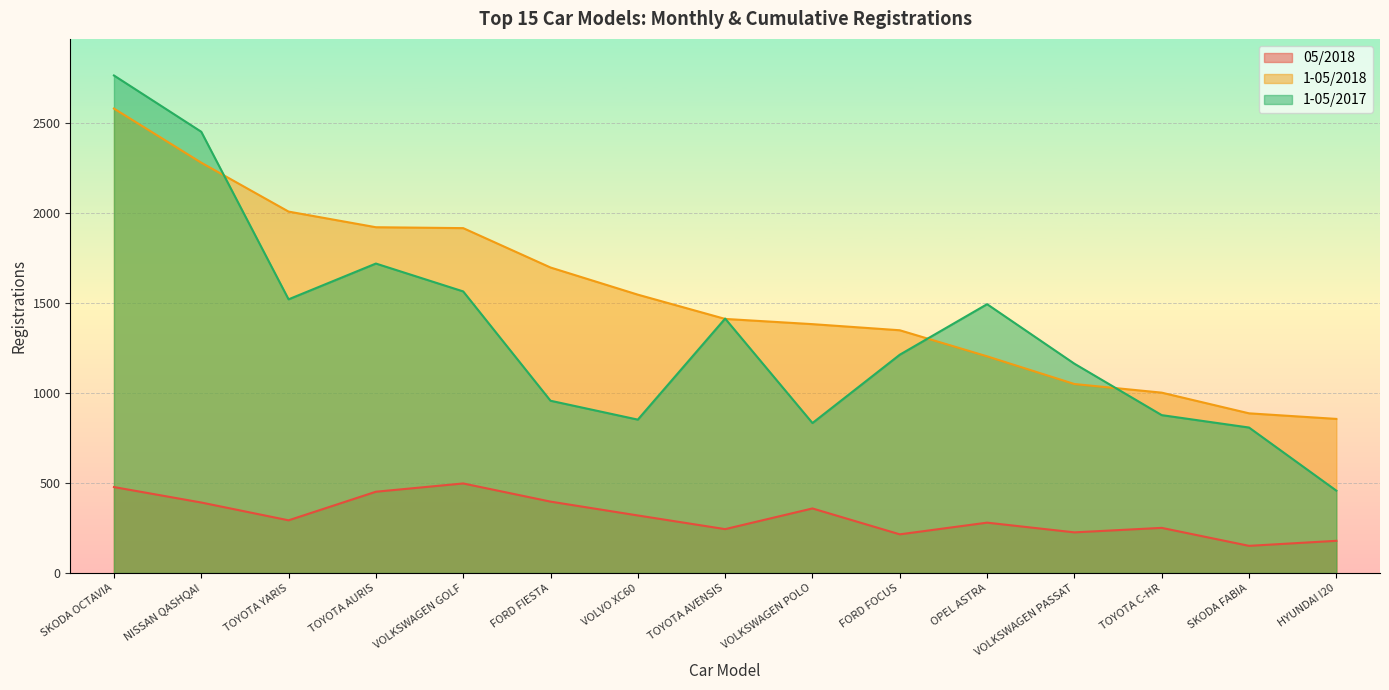

True or false: 05/2018 and 1-05/2018 cross at least once.

False